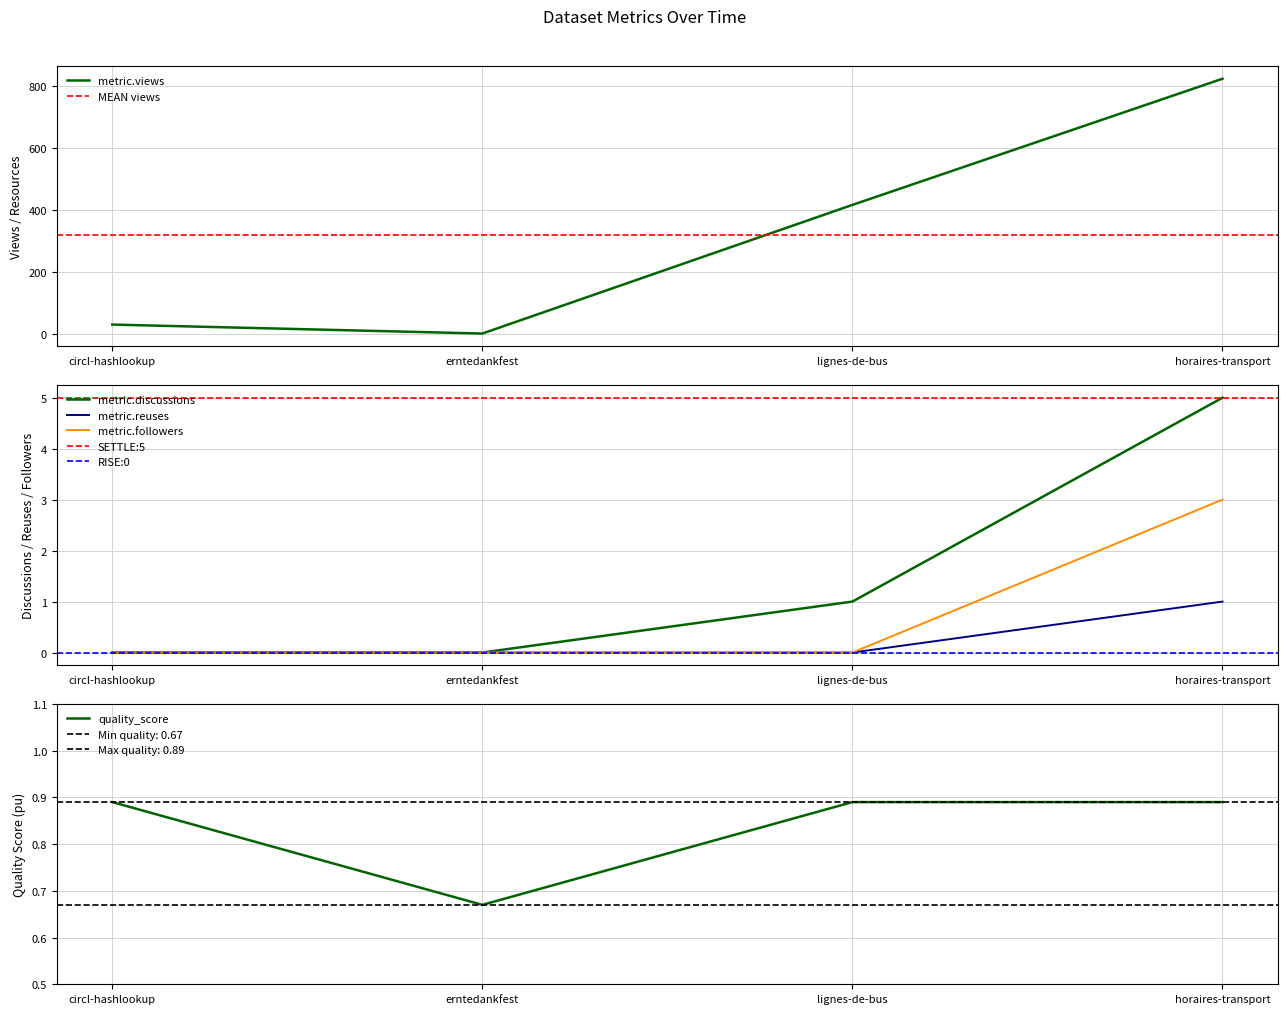

How many distinct data groups are displayed?

5